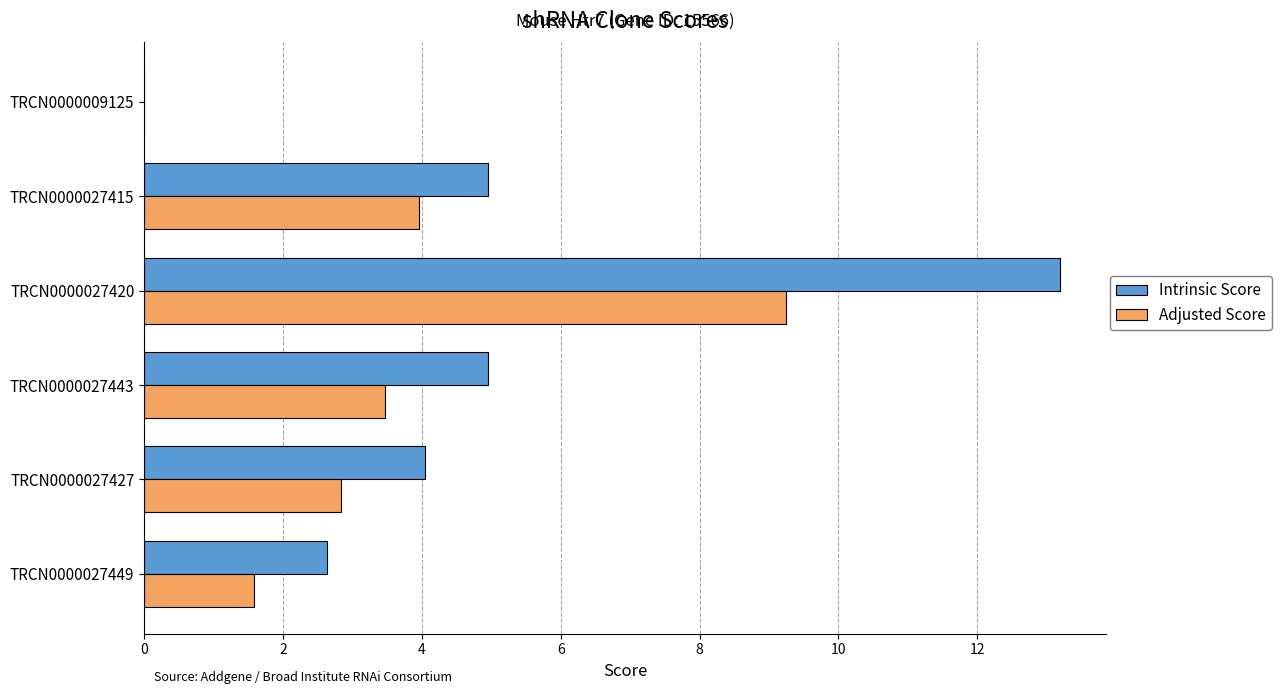

Is the value of Adjusted Score at TRCN0000027420 greater than the value of Intrinsic Score at TRCN0000027443?

Yes